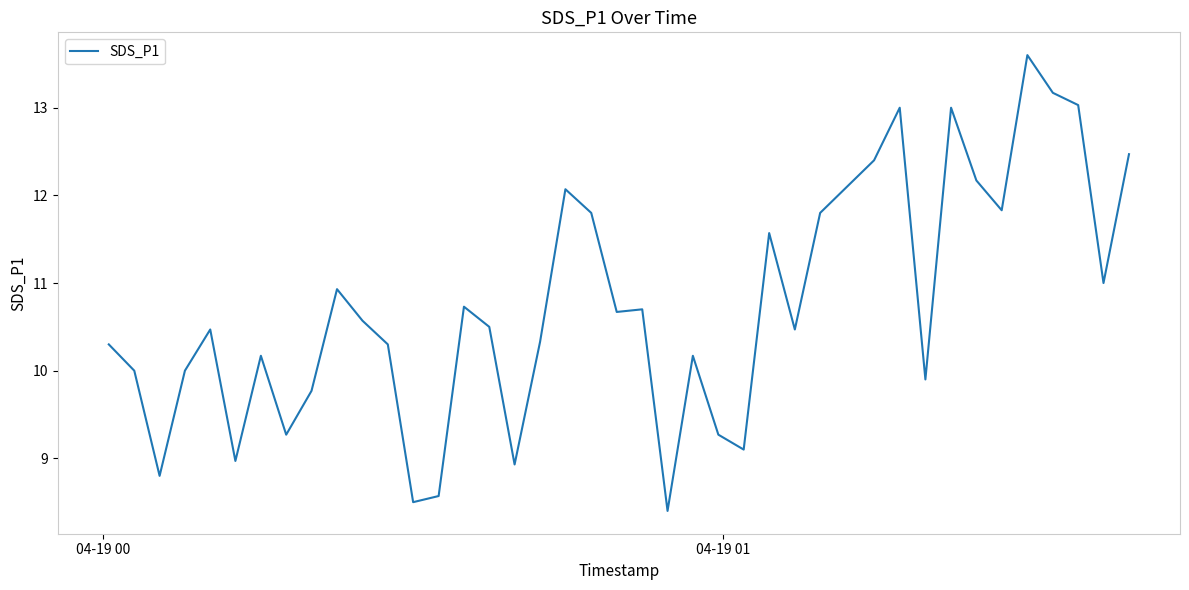

What is the maximum value shown in the chart?

13.6